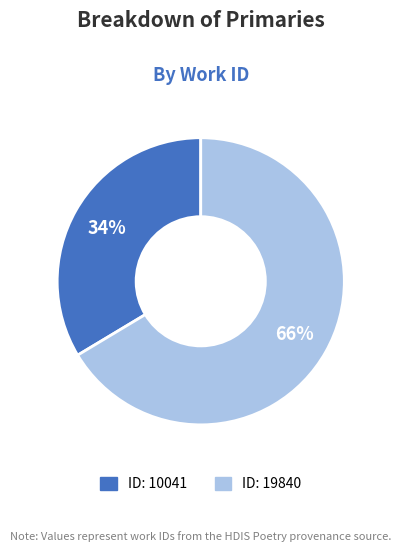

Is there any slice that represents more than half of the pie?

Yes